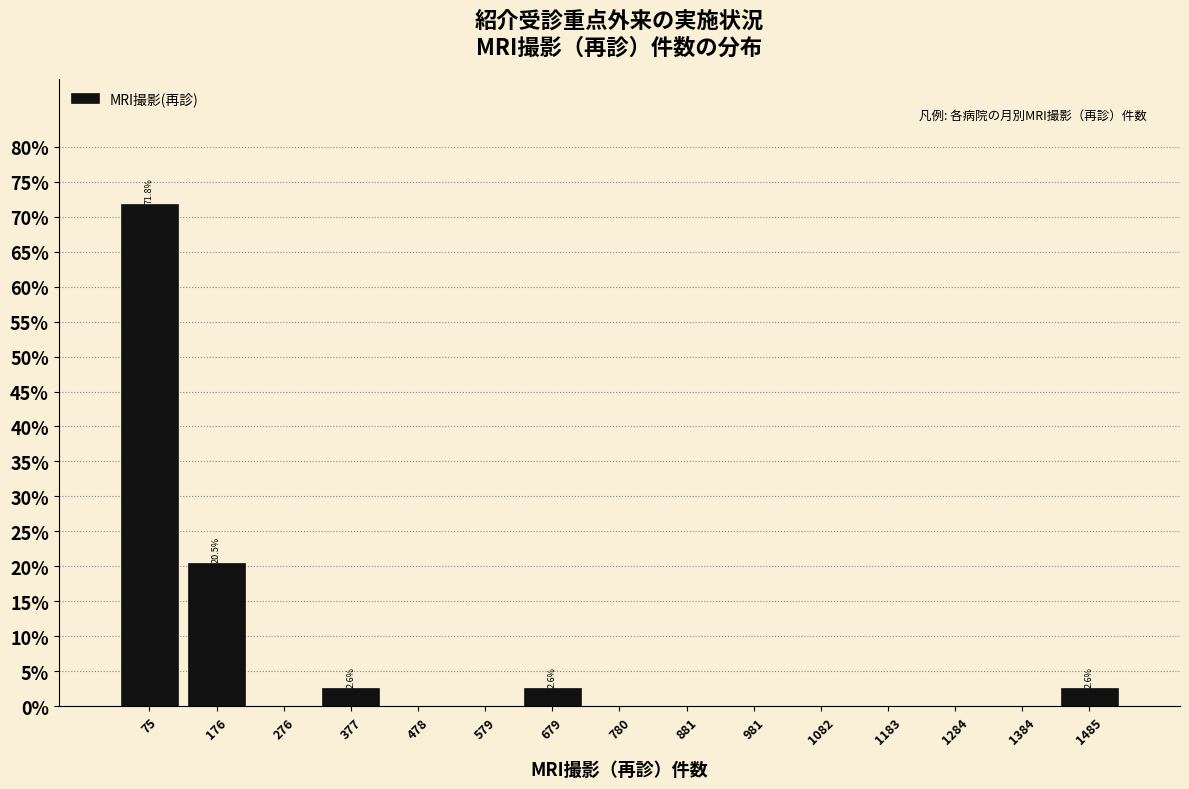

Which range on the x-axis has the tallest bar?

20 to 120